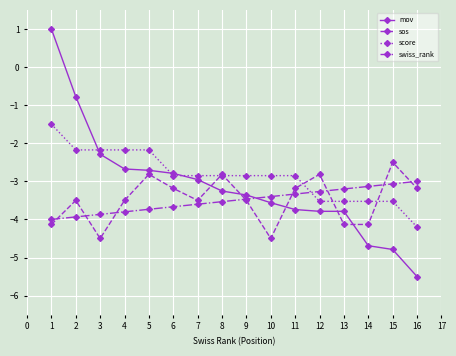

What is the spread (max minus min) of values at 7?

0.7